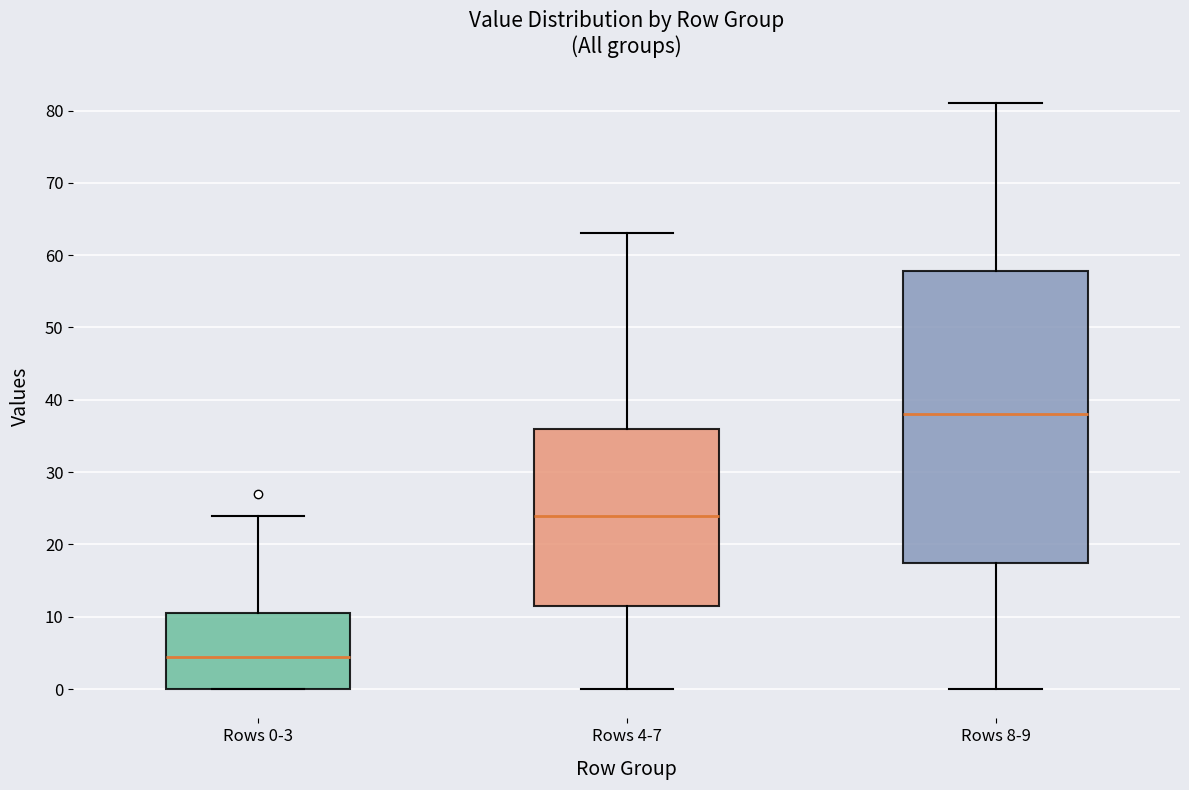

Reading left to right, read every box against the y-axis: the position of its median line, the range the box covers, and the ends of its whiskers. The values are not printed on the chart, so give them approximately, as read against the axis.

Rows 0-3: median 5, box 0 to 11, whiskers 0 to 24
Rows 4-7: median 24, box 12 to 36, whiskers 0 to 63
Rows 8-9: median 38, box 18 to 58, whiskers 0 to 81